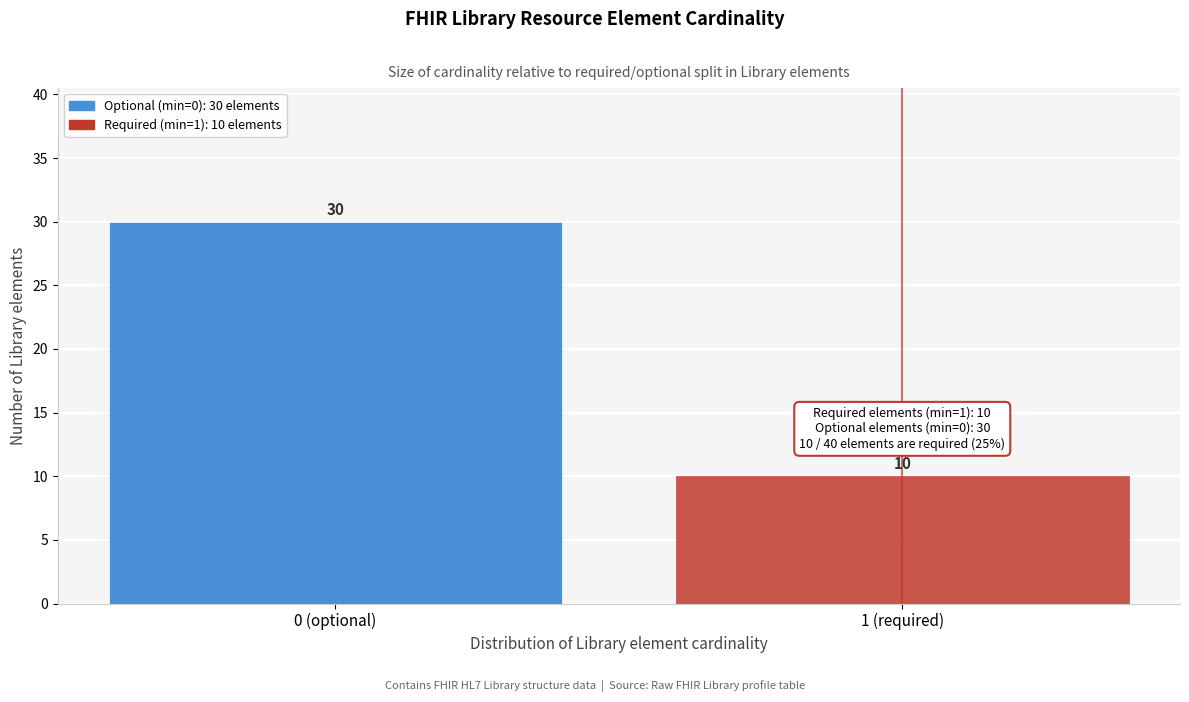

Reading left to right, extract all data points from this chart.

0 (optional)=30	1 (required)=10